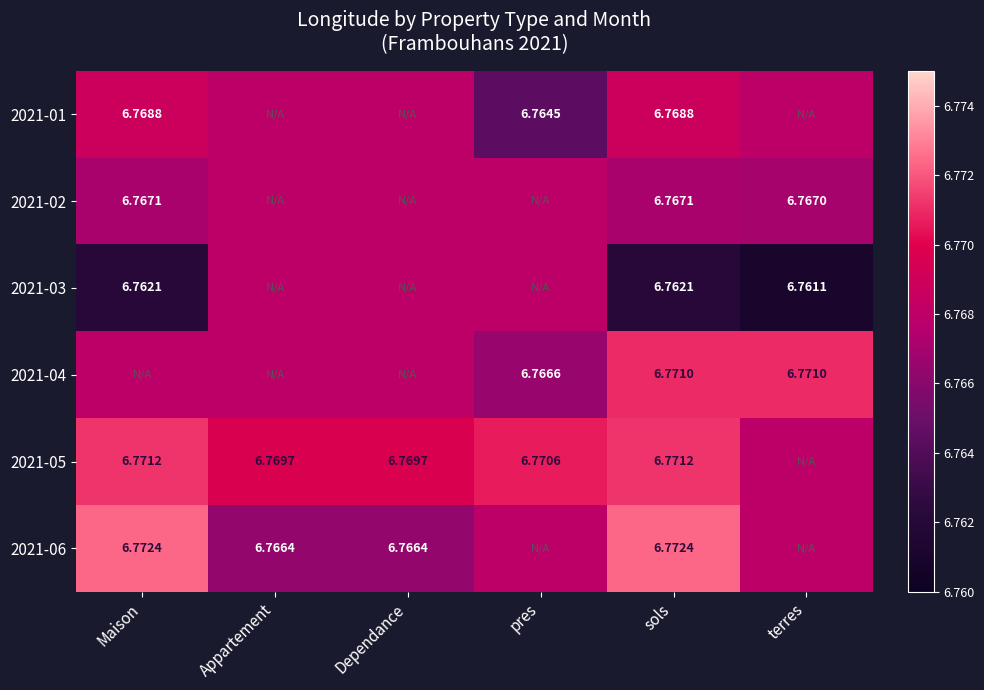

Is the value of 2021-01 at Dependance greater than the value of 2021-06 at terres?

No